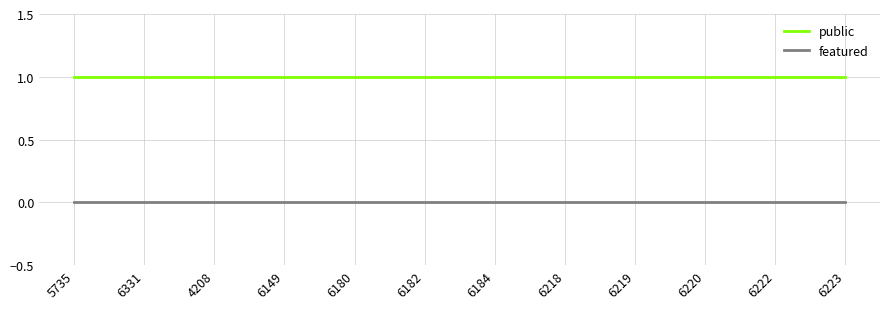

List the series in order of their overall mean, lowest first.

featured, public